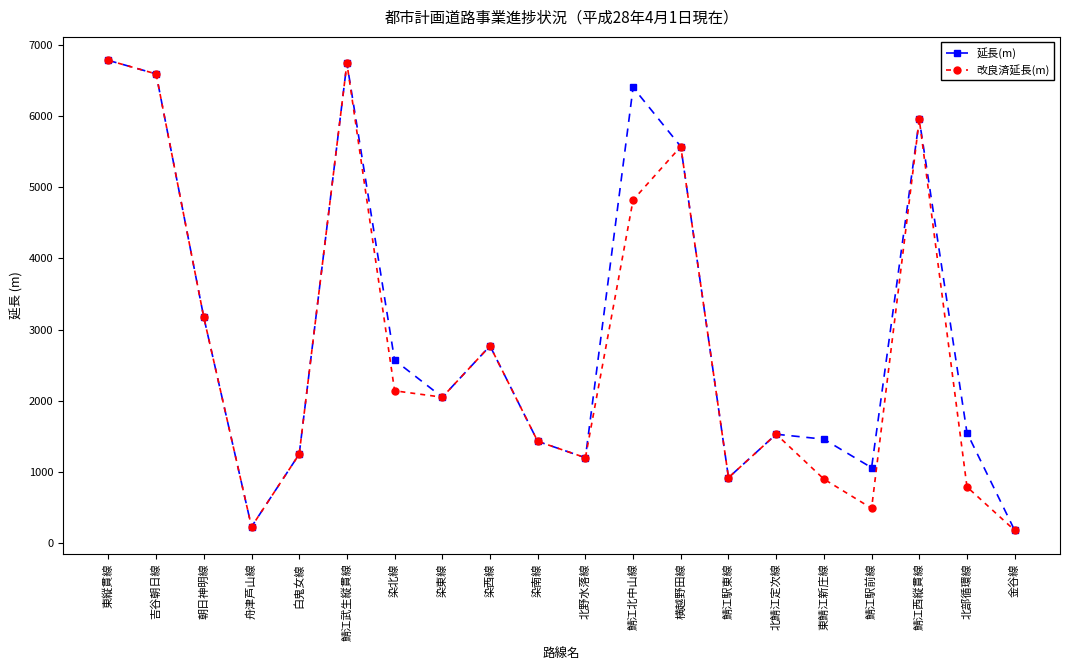

What is the maximum value for 改良済延長(m)?

6780